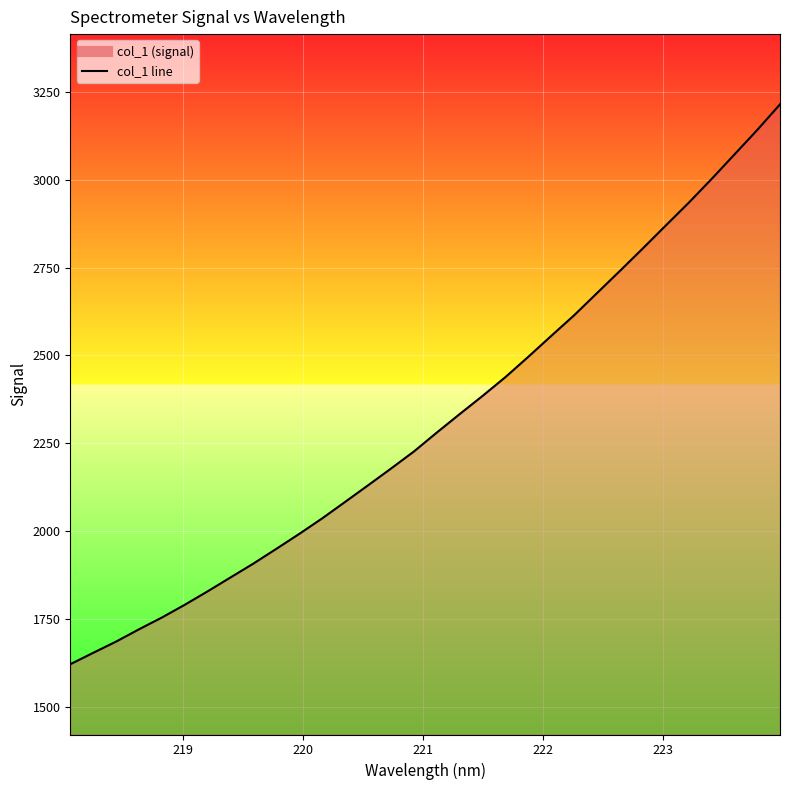

True or false: the data has more than 2 interior local peaks.

False